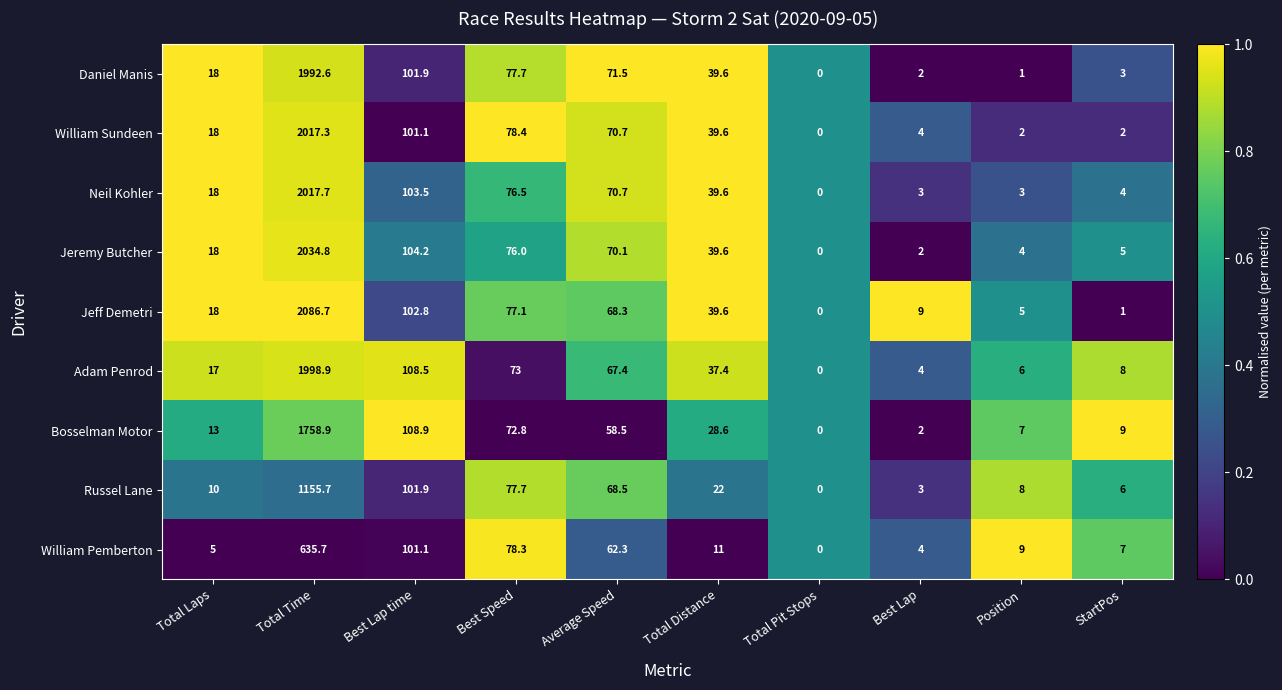

Between Best Speed and Total Distance, which series saw the biggest shift?

William Pemberton